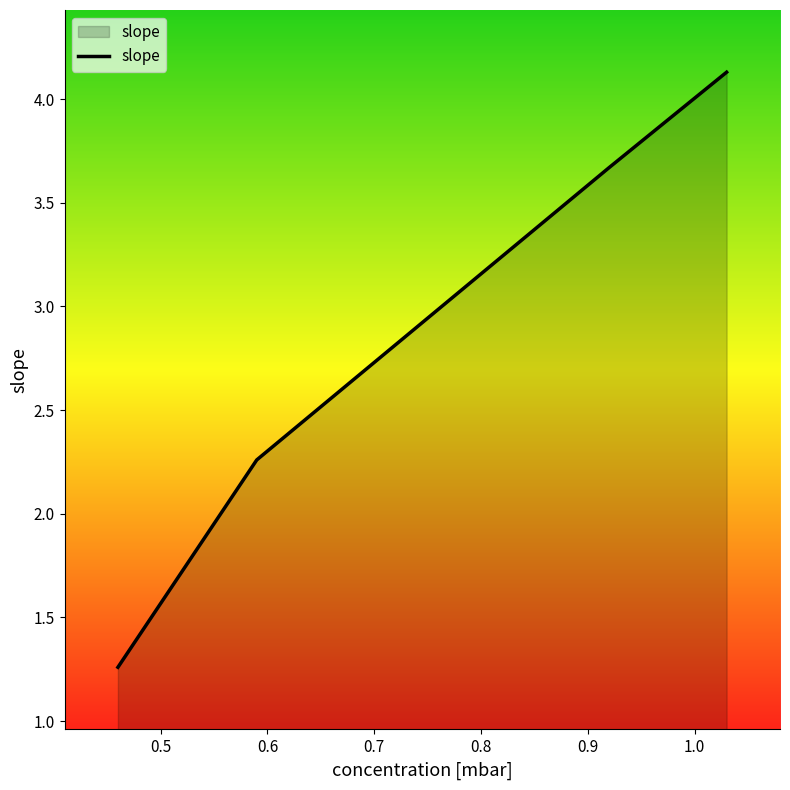

What is the average value?

2.8